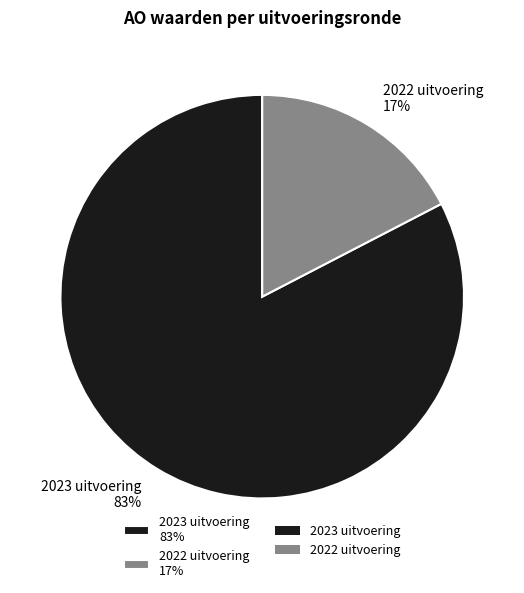

Is the sum of 2022 uitvoering and 2023 uitvoering greater than half?

Yes